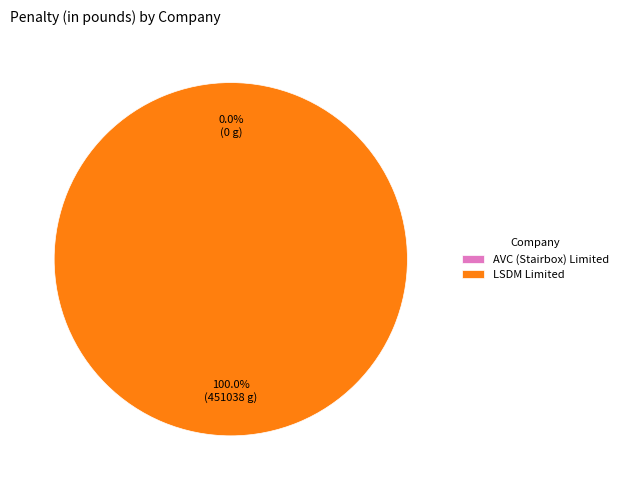

Is there a majority slice in this chart?

Yes